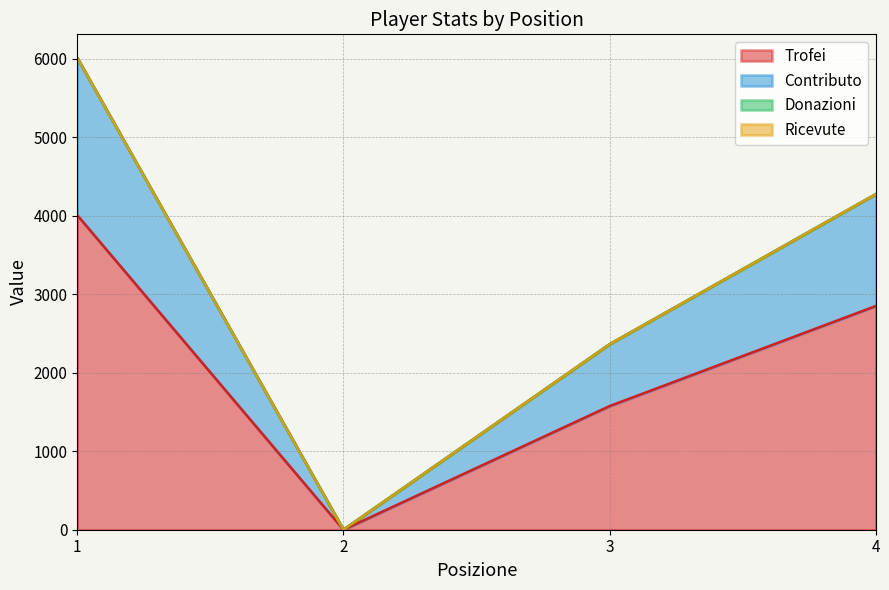

True or false: Trofei and Contributo intersect in this chart.

False